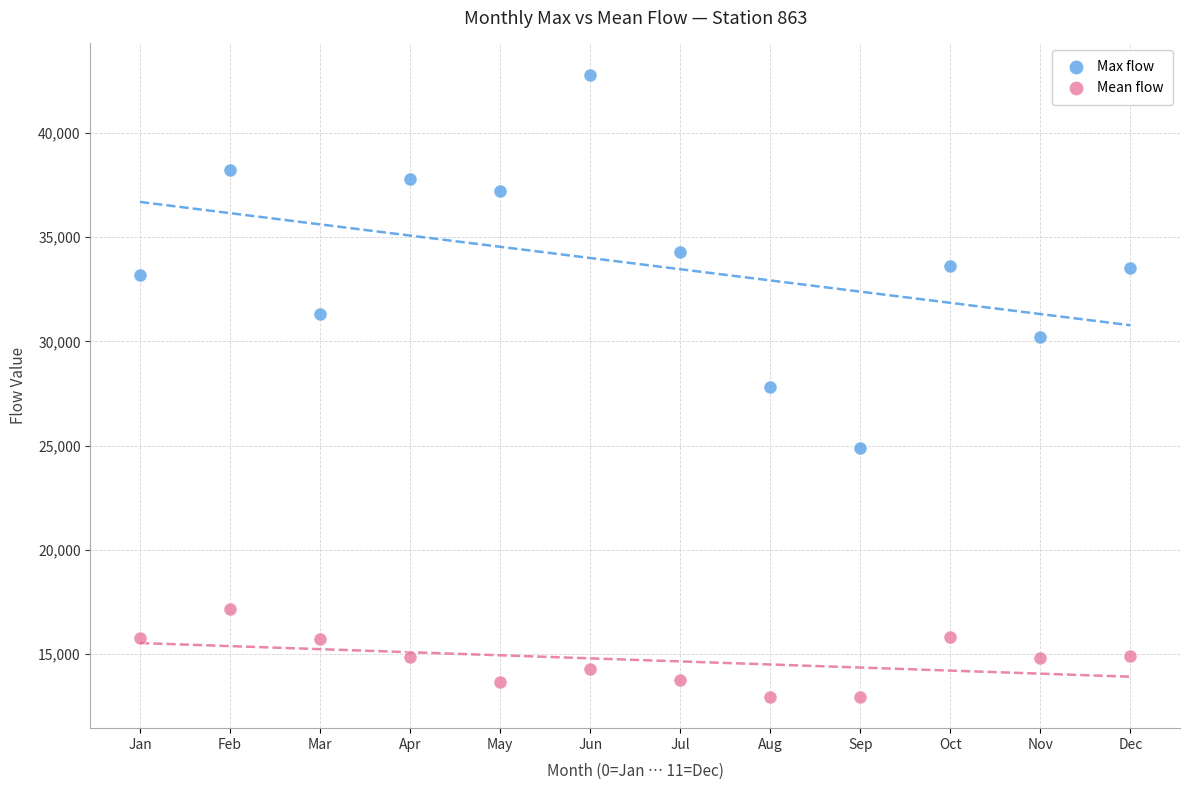

Which series has the largest Y range (max minus min)?

Max flow